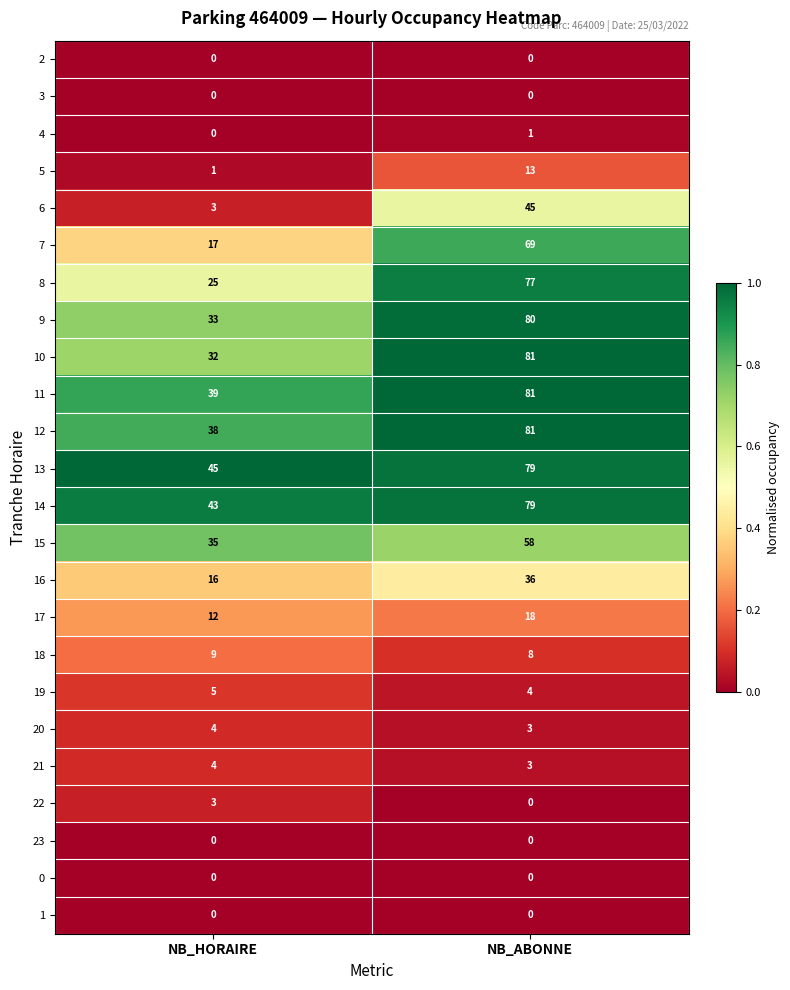

Which series has the largest total across all categories?

13